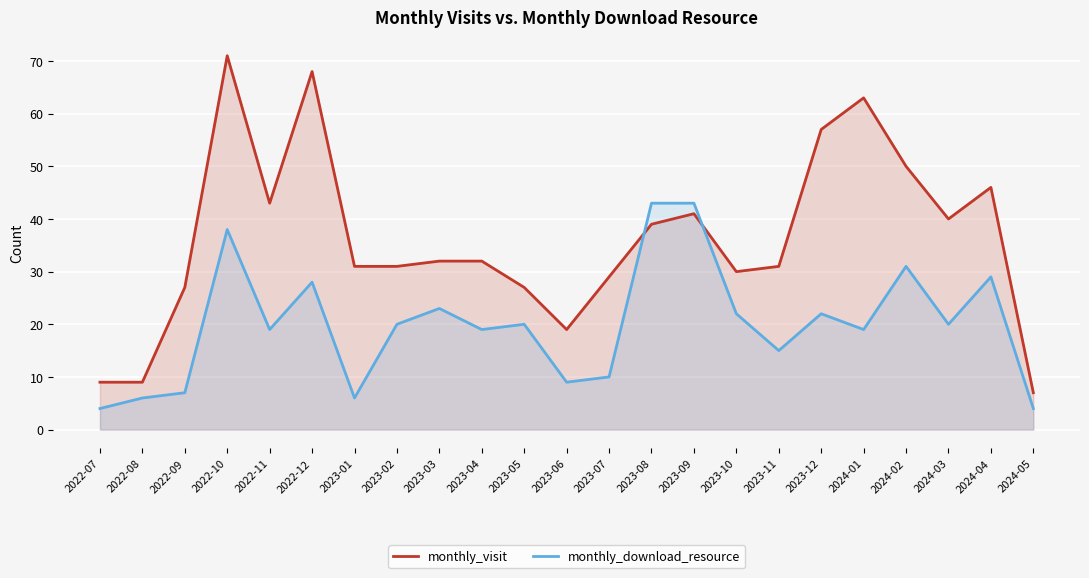

What is the average value of the monthly_visit series?

36